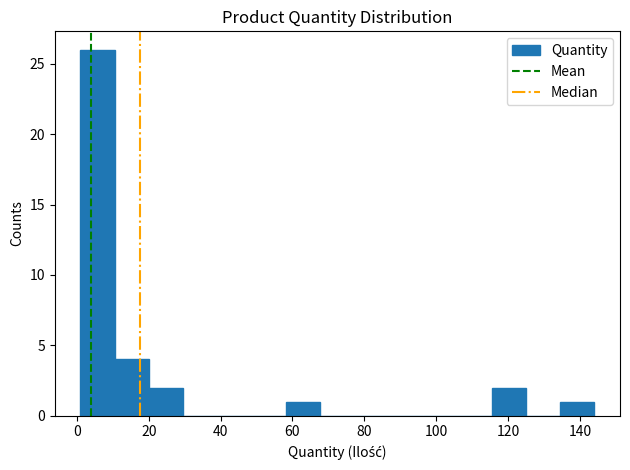

Which range on the x-axis has the tallest bar?

2 to 10